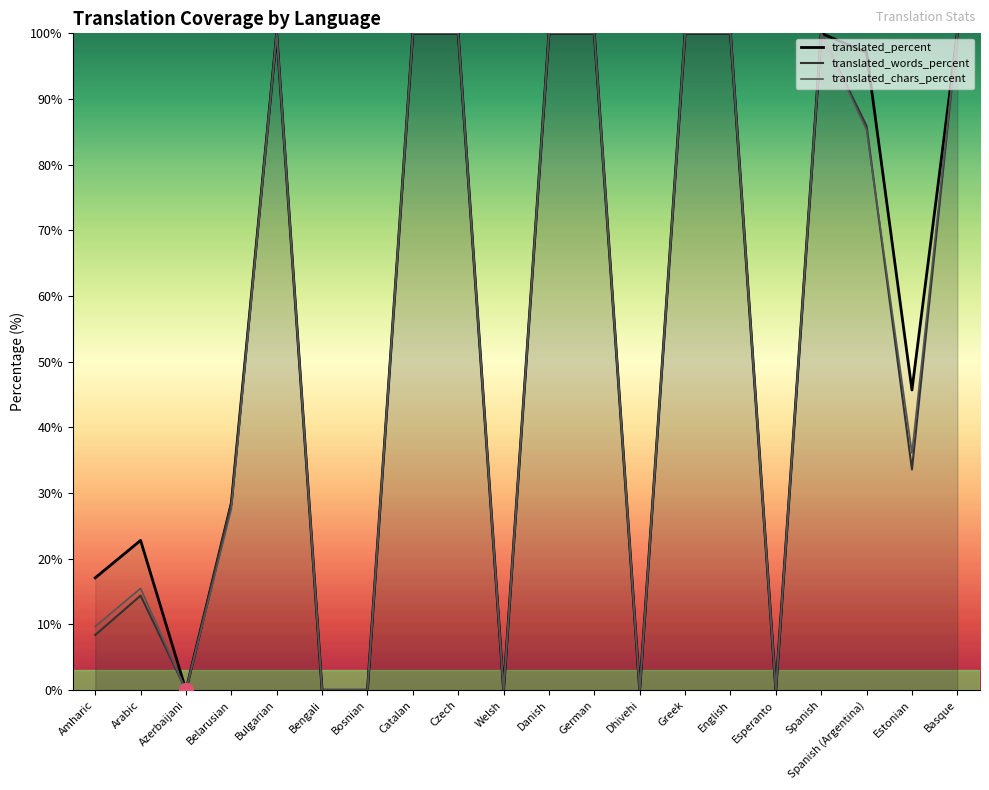

Which has a higher value, Danish or Bulgarian?

Danish